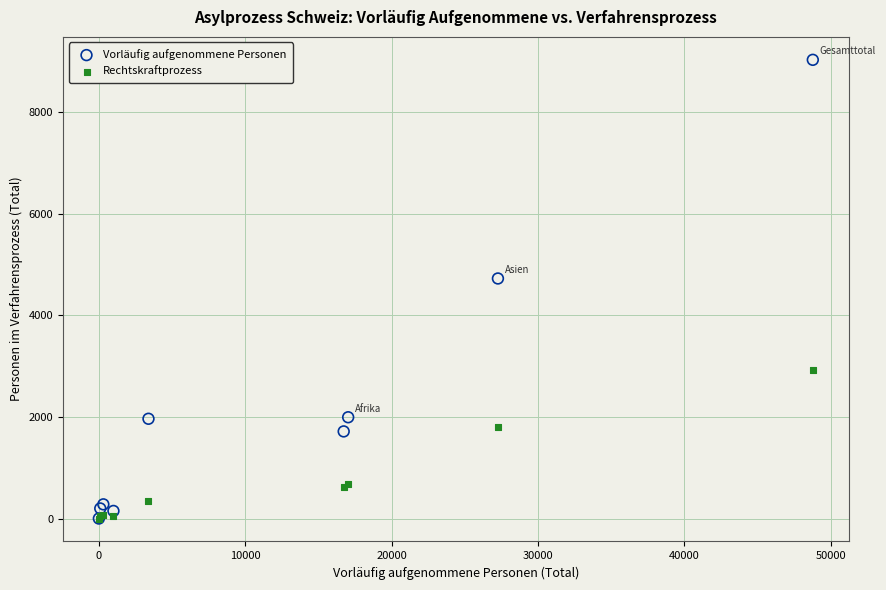

What are all the series names shown in the legend?

Vorläufig aufgenommene Personen, Rechtskraftprozess